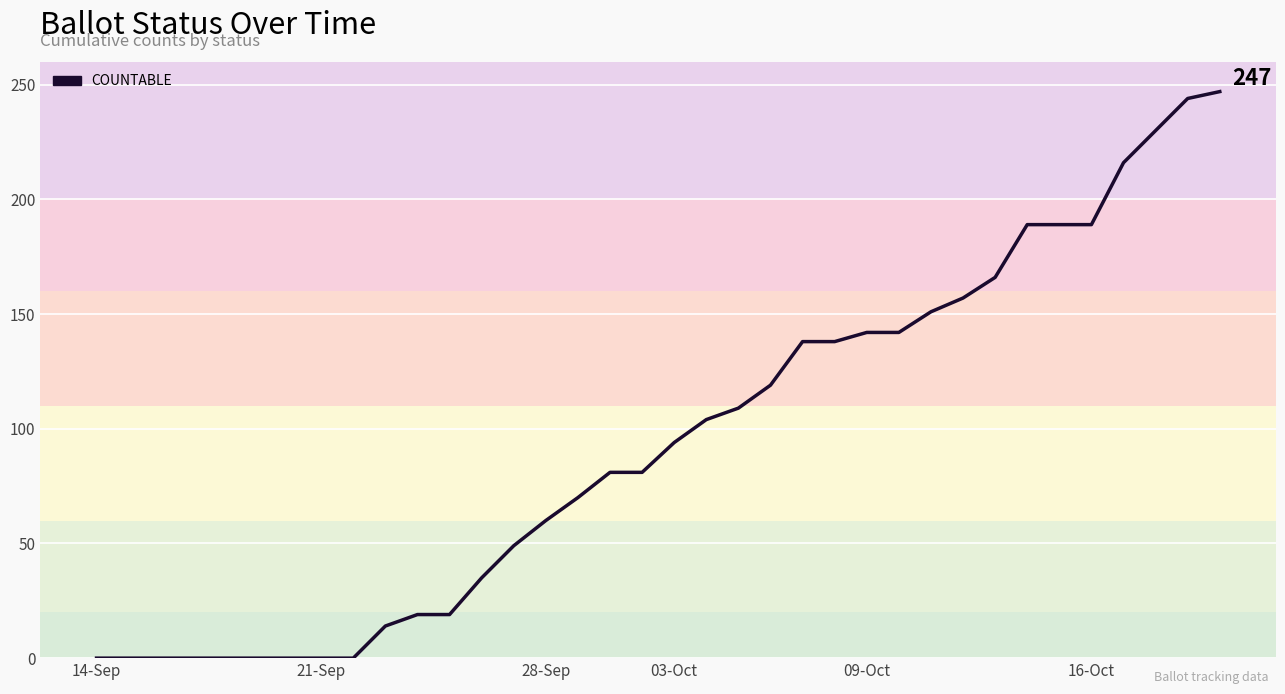

Reading right to left, what are all the values shown in this chart?

247	244	230	216	189	189	189	166	157	151	142	142	138	138	119	109	104	94	81	81	70	60	49	35	19	19	14	0	0	0	0	0	0	0	0	0